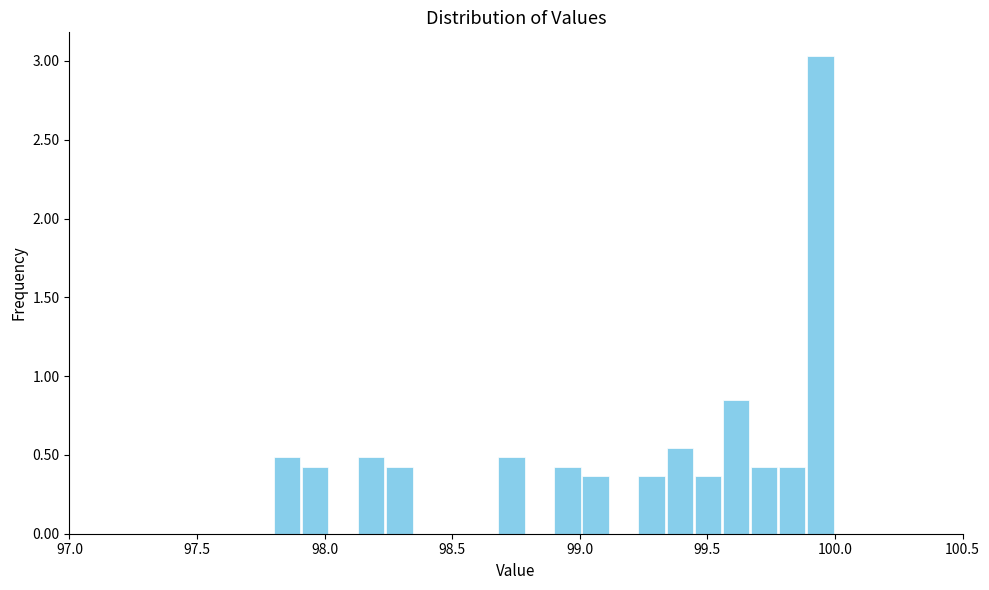

Read against the x-axis, roughly where is the centre of the tallest bar?

99.95